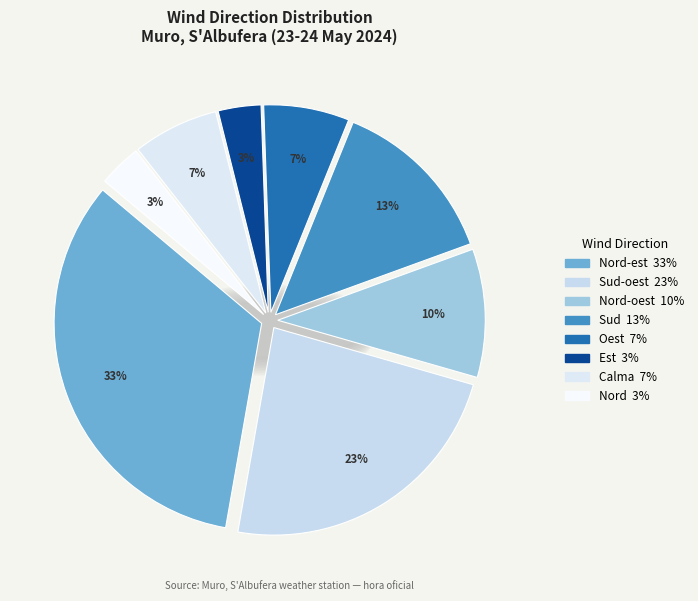

Count the number of slices in the pie.

8